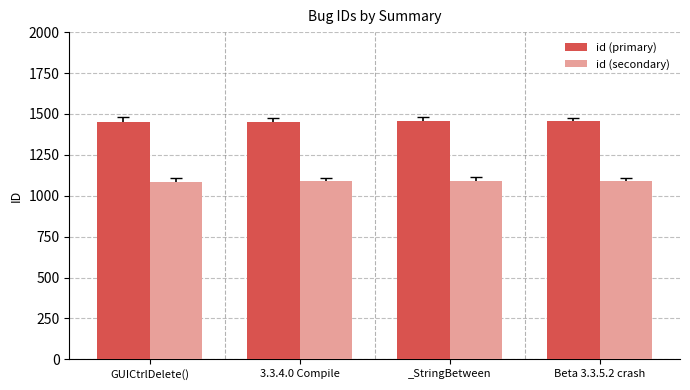

Which series has the largest total across all categories?

id (primary)